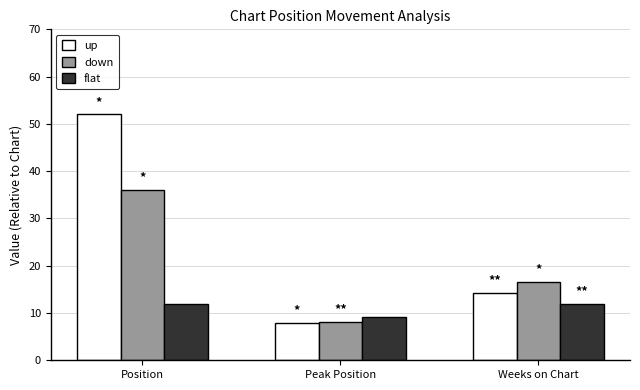

Which series has the largest total across all categories?

up